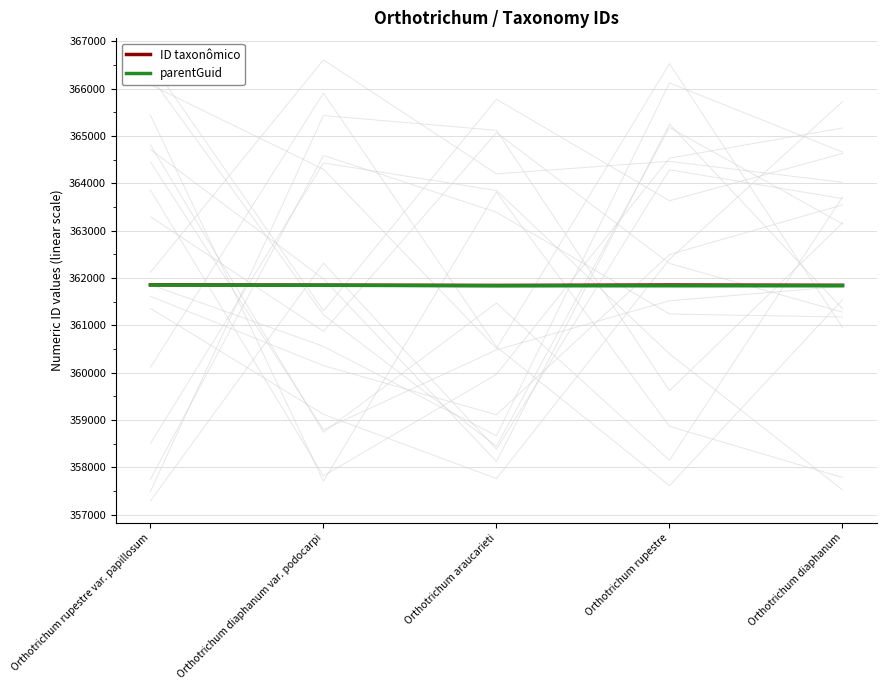

List the labels in order of parentGuid value, smallest first.

Orthotrichum araucarieti, Orthotrichum rupestre, Orthotrichum diaphanum, Orthotrichum diaphanum var. podocarpi, Orthotrichum rupestre var. papillosum